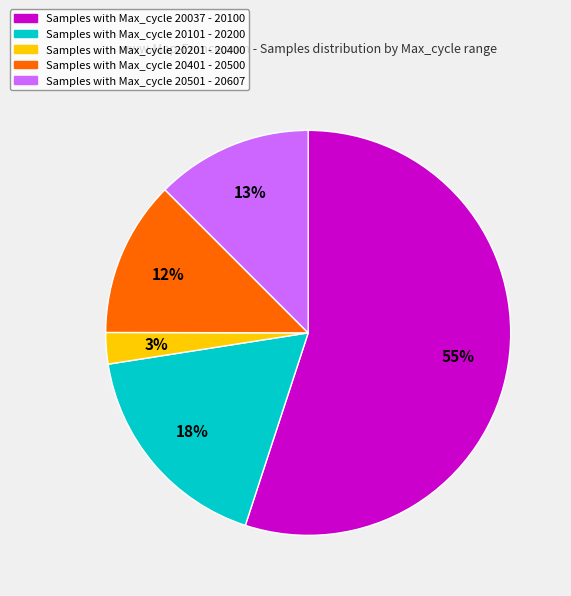

Count the number of slices in the pie.

5